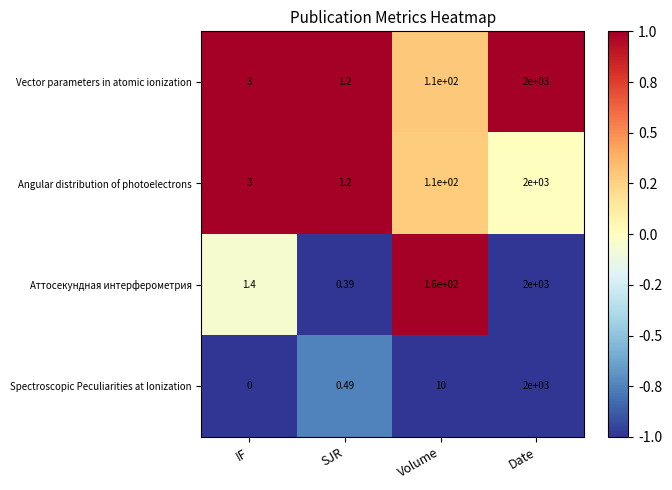

Which series has the largest range (max minus min)?

Spectroscopic Peculiarities at Ionization